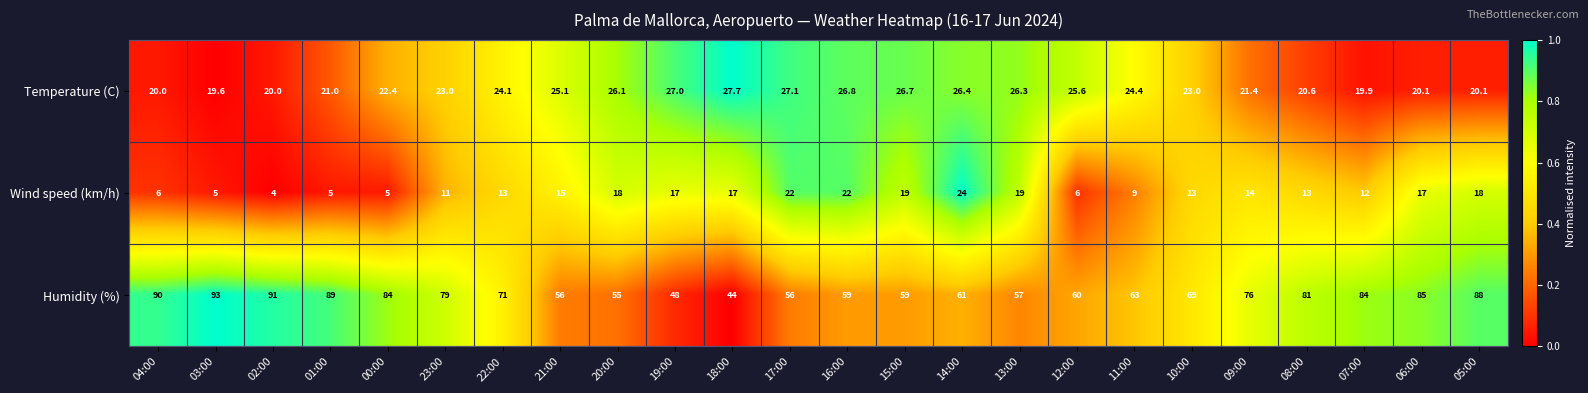

The value of Humidity (%) at 13:00 is 57.0. True or false?

True